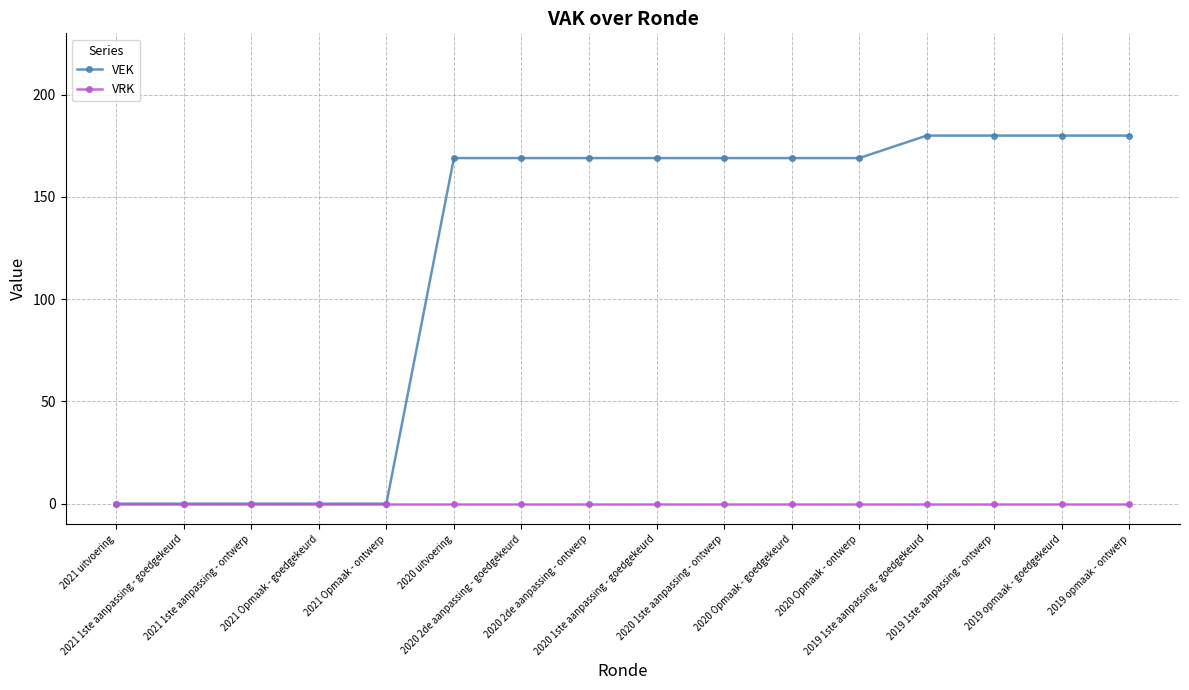

What position from the left is 2021 uitvoering?

1